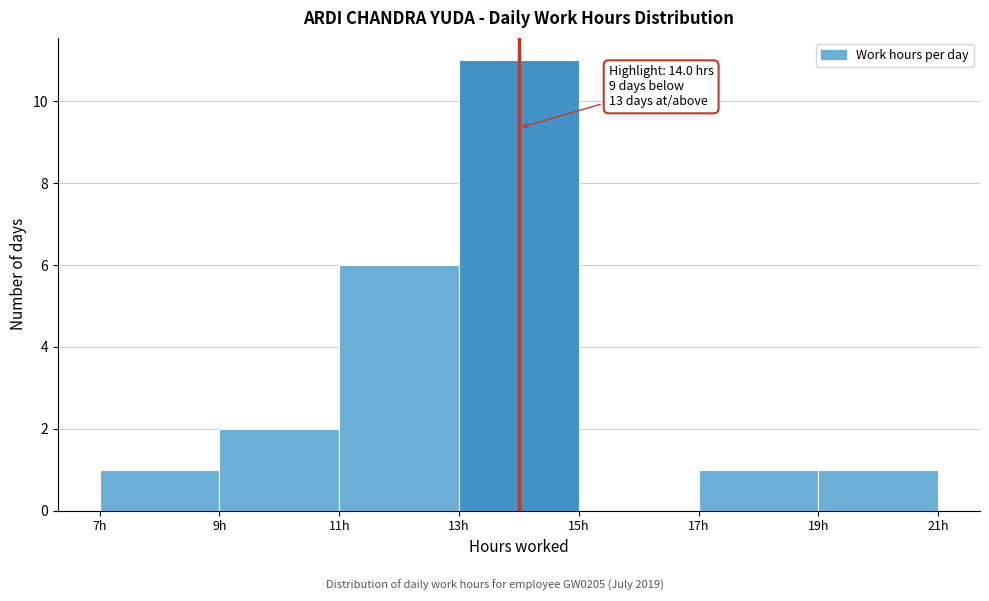

Which range on the x-axis has the tallest bar?

13 to 15